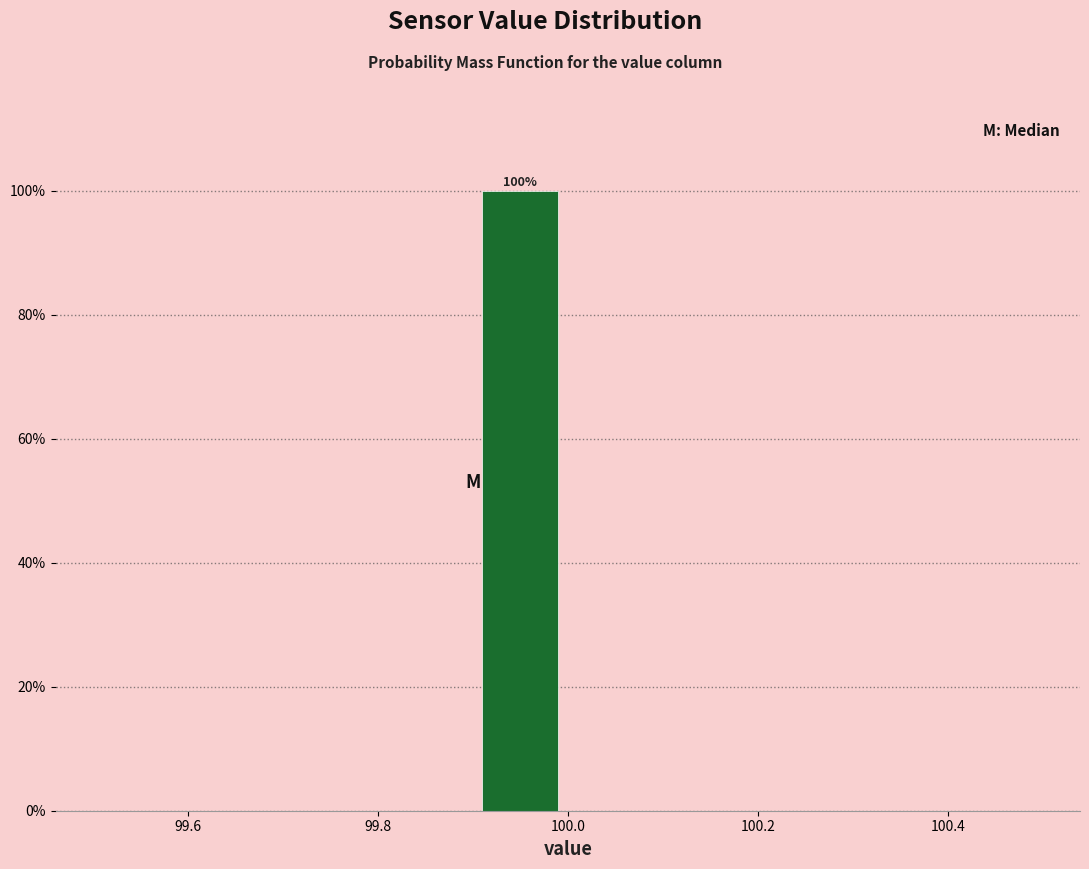

Which range on the x-axis has the tallest bar?

99.9 to 100.0